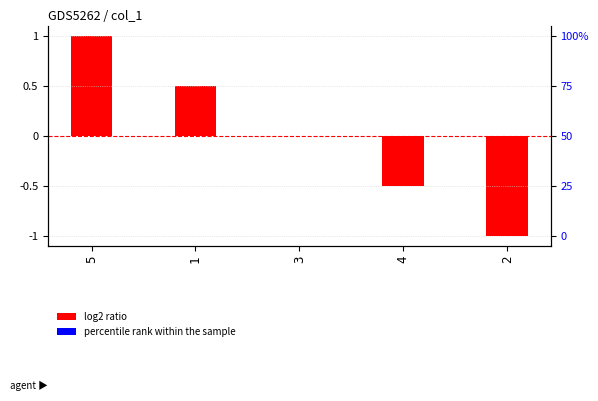

List the labels in order of value, largest first.

5, 1, 3, 4, 2